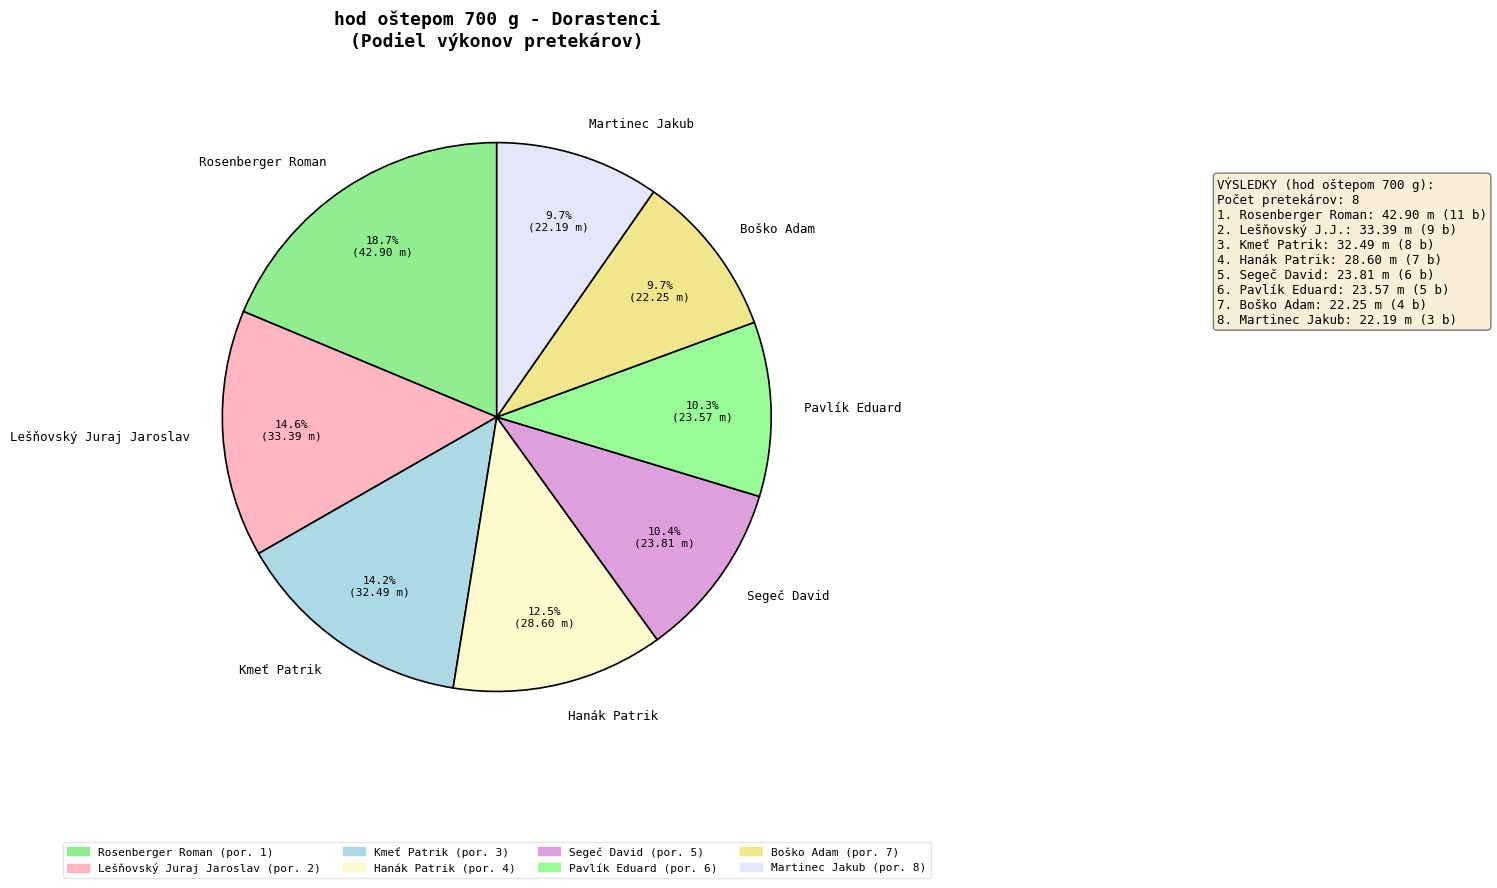

Is it true that Boško Adam is 4% of the pie?

False